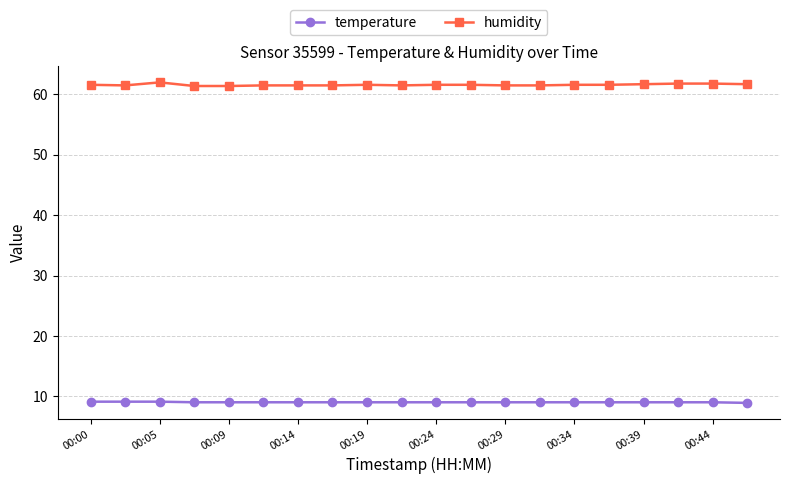

What is the value of the humidity point at the 1st from the left?

61.6